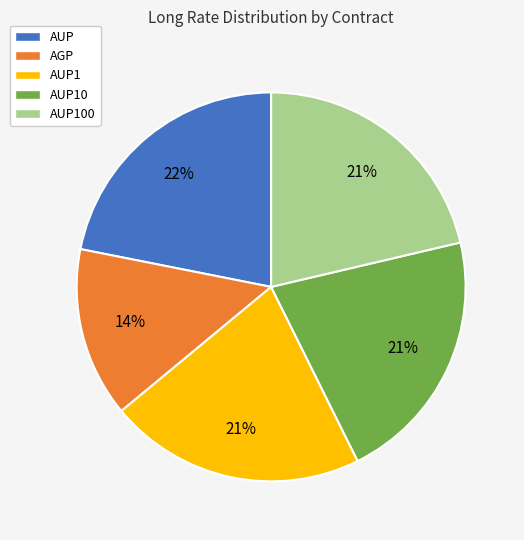

Is there a majority slice in this chart?

No